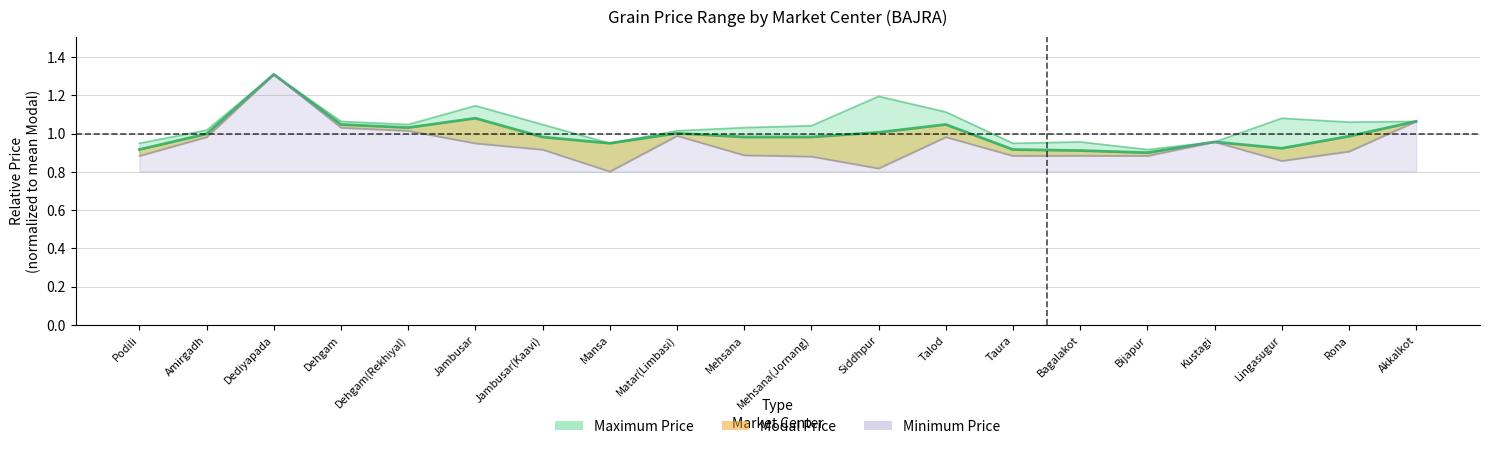

At which label does Maximum Price first exceed 1?

Amirgadh